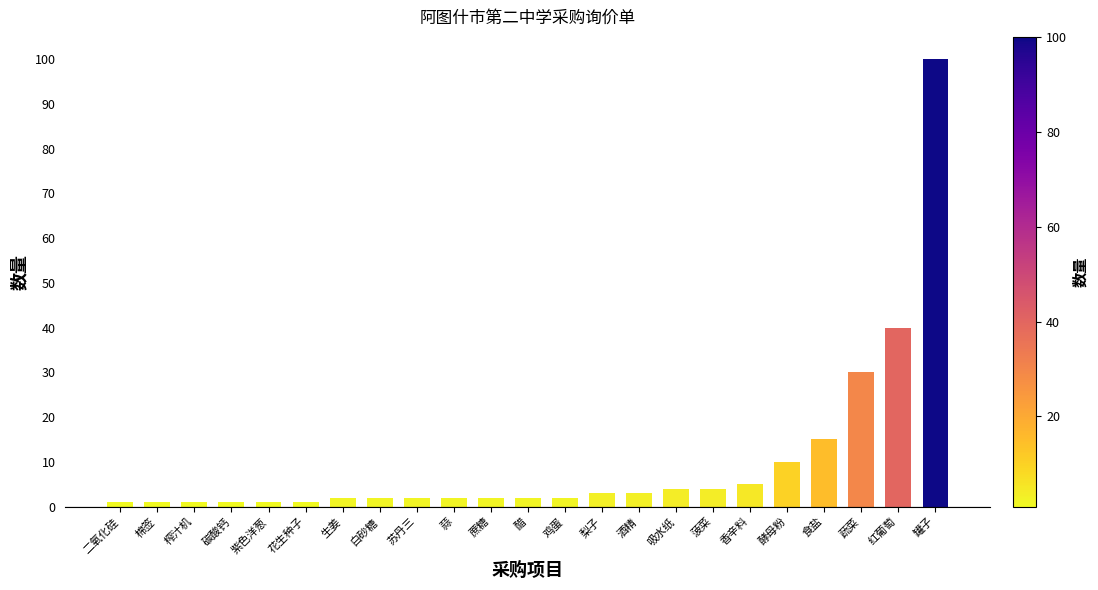

Between 食盐 and 苏丹三, which is larger?

食盐